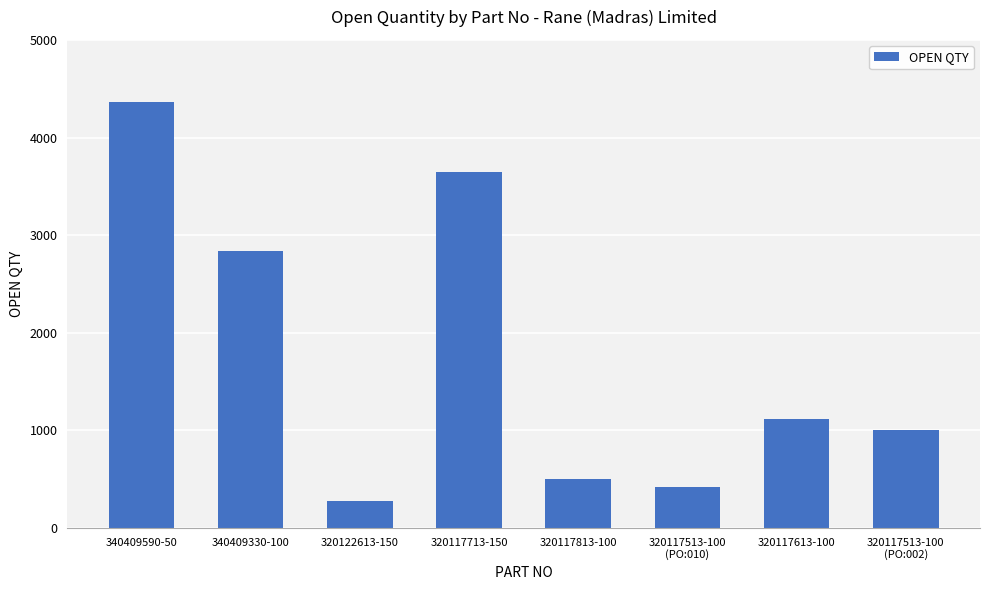

What is the label of the 4th bar from the right?

320117813-100